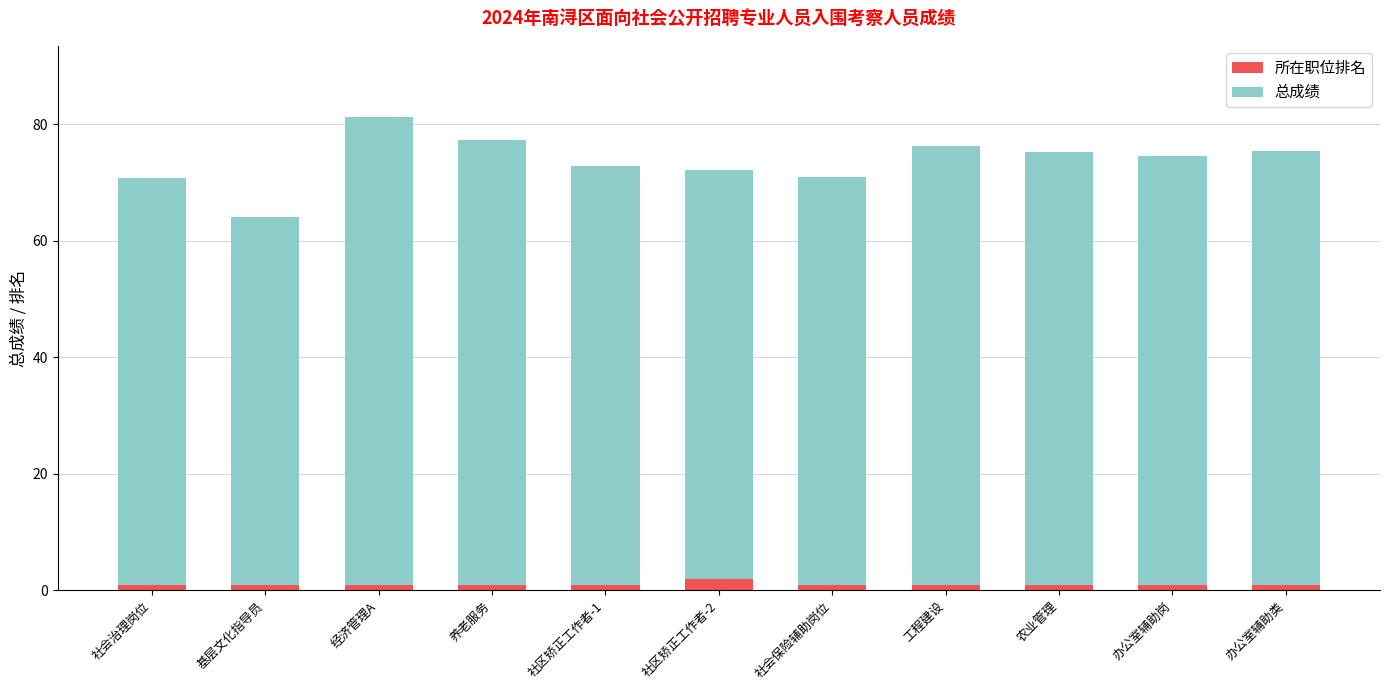

At which category is the sum across all series the highest?

经济管理A